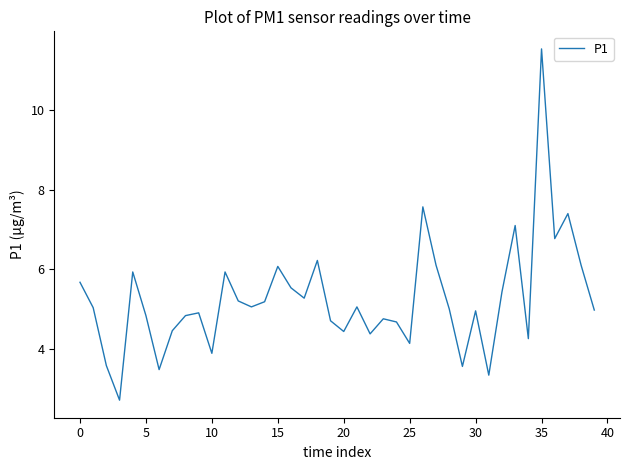

What is the maximum value shown in the chart?

11.6